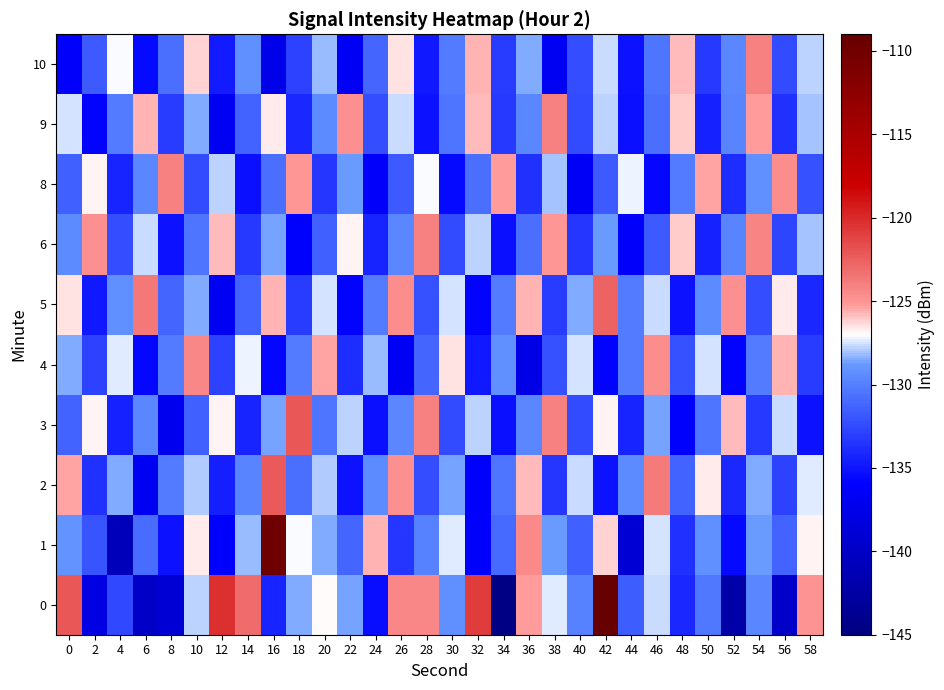

How many distinct data groups are displayed?

10